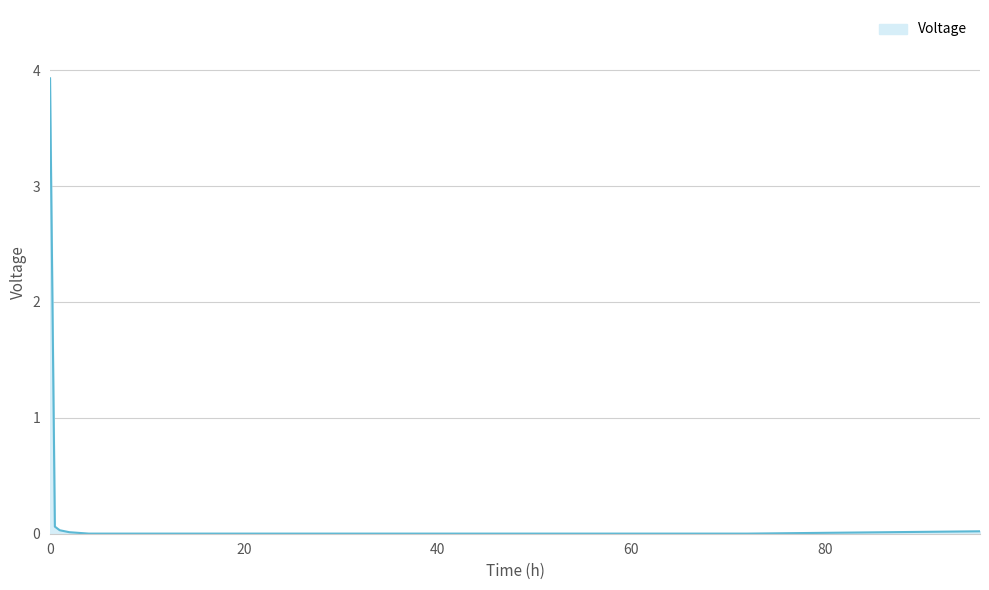

Does the chart have visible grid lines?

Yes